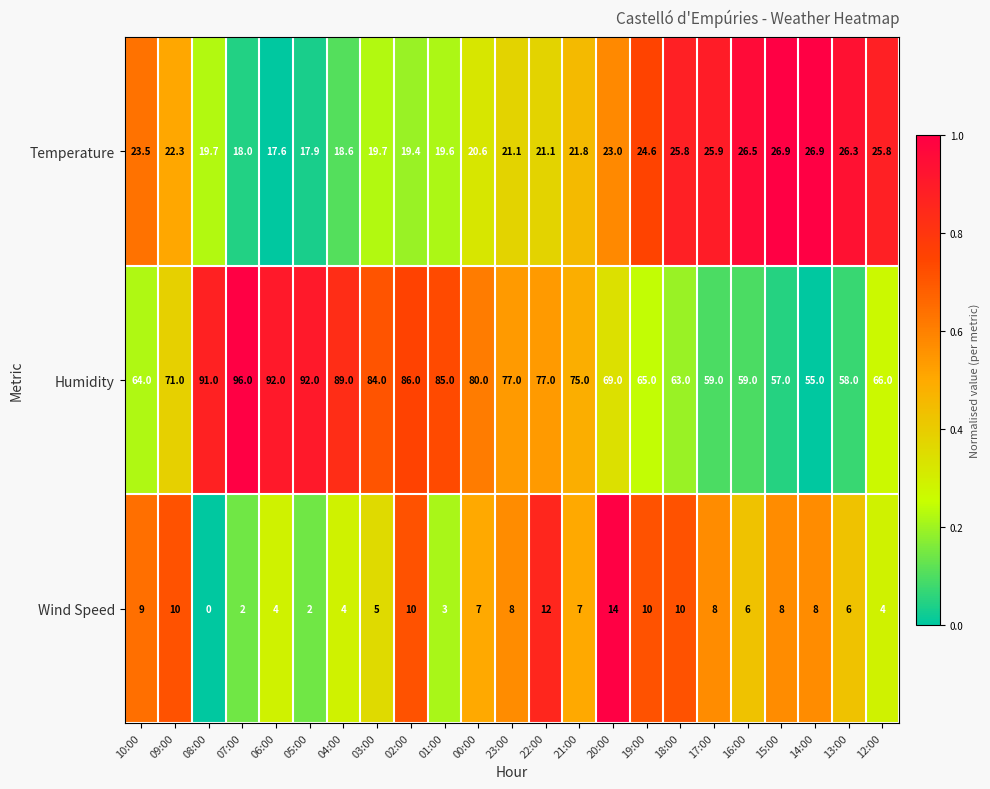

Which series has the largest total across all categories?

Humidity